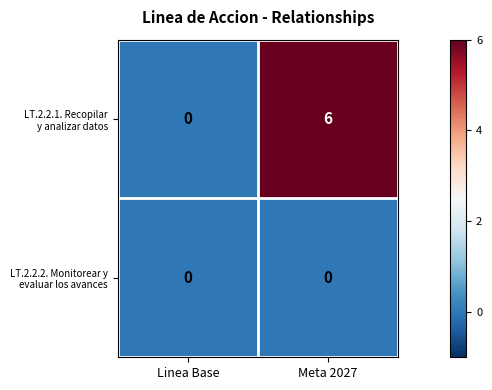

What is the maximum value shown in the chart?

6